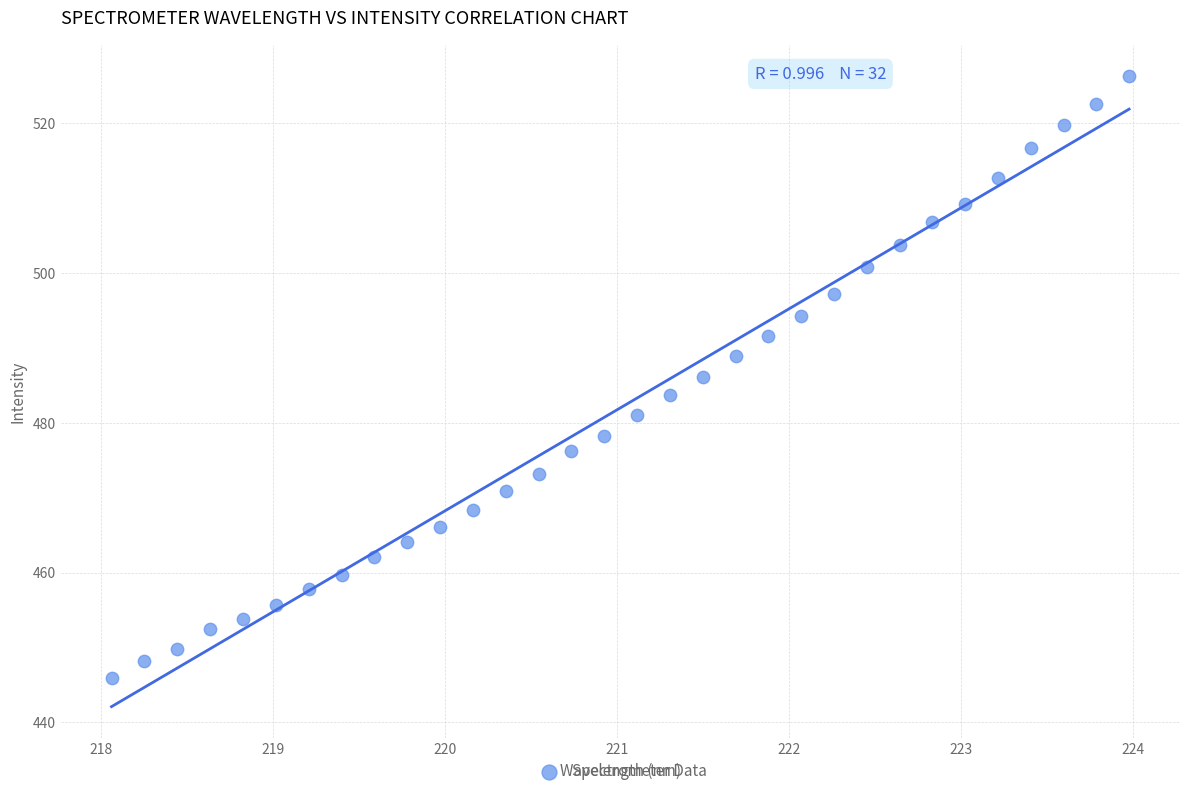

What is the range of Y values (max minus min)?

80.3